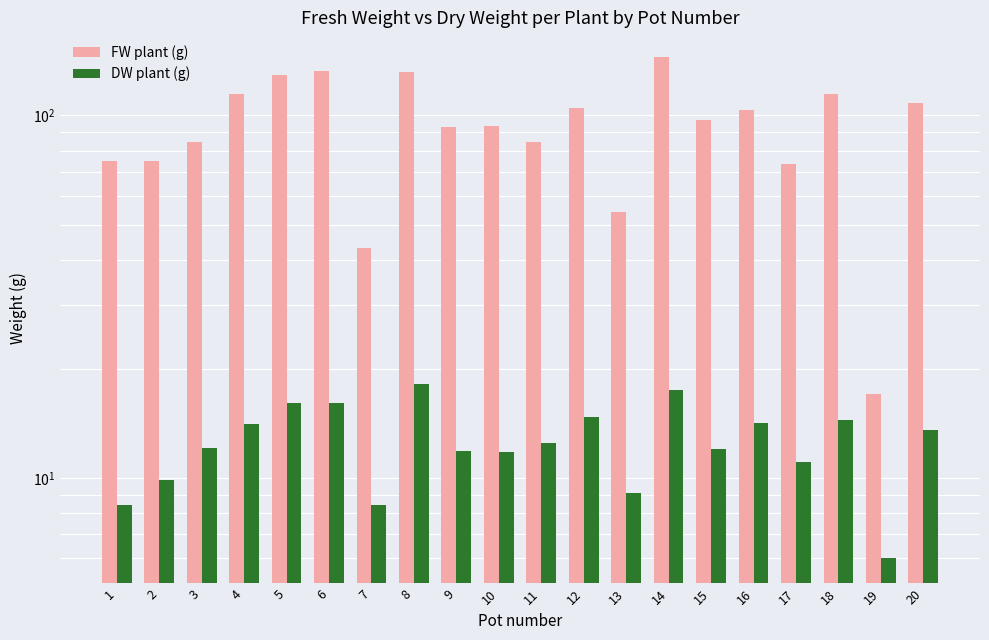

What are all the series names shown in the legend?

FW plant (g), DW plant (g)